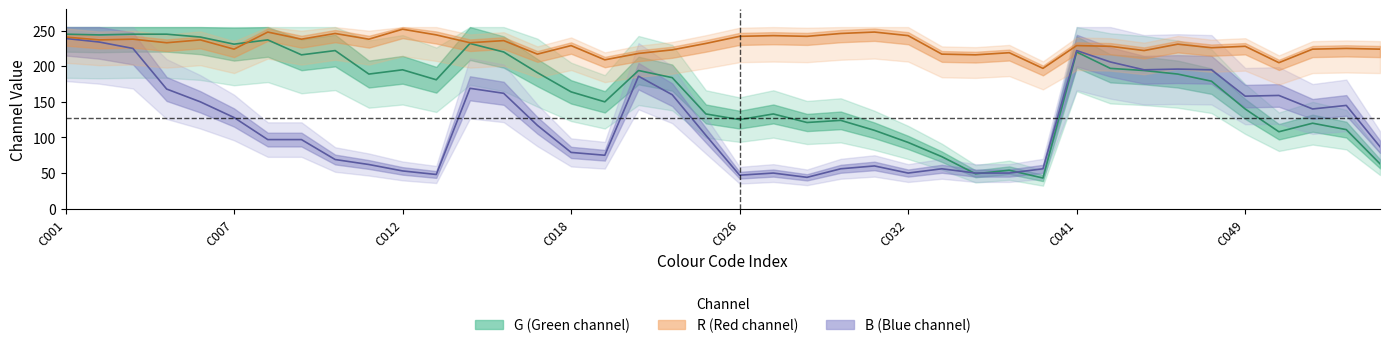

Reading left to right, transcribe all the data shown in this chart.

R: 241	237	238	233	237	224	248	238	246	238	252	244	233	236	217	229	209	218	223	232	242	243	242	246	248	243	217	216	219	197	229	228	222	231	226	228	205	224	225	224
G: 245	244	245	245	241	231	237	216	222	189	195	181	232	220	191	164	150	194	184	133	125	133	121	124	110	93	73	49	54	43	220	197	194	189	179	140	108	120	111	63
B: 239	234	225	168	150	128	97	97	69	62	53	48	169	162	117	79	75	186	160	103	47	50	44	56	60	50	56	50	50	56	222	206	195	196	195	158	159	140	145	87